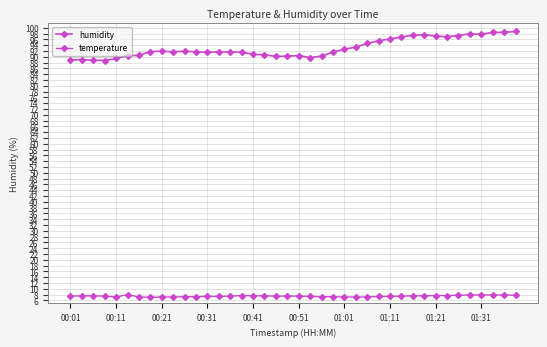

How many lines are shown in the chart?

2